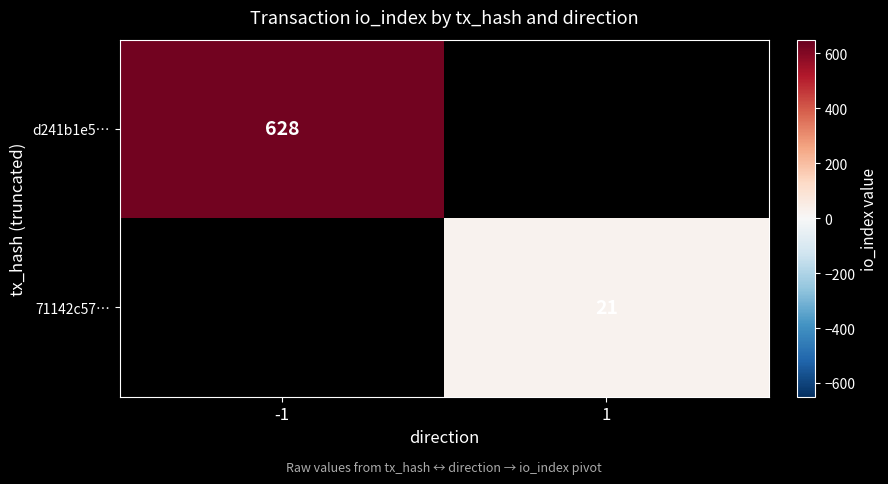

True or false: 71142c57… has a value of 37 at 1.

False